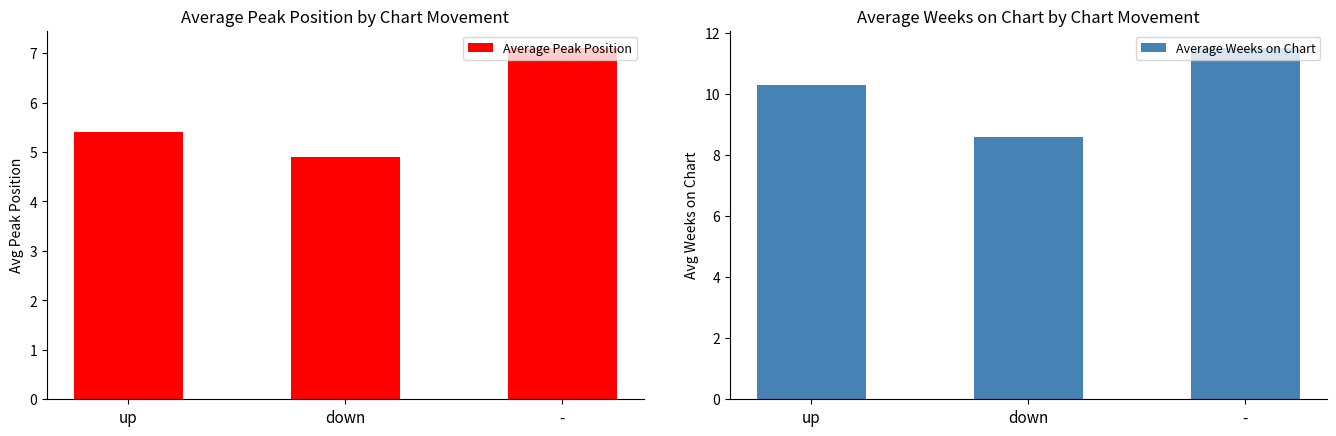

At which label does Average Weeks on Chart first exceed 10?

up